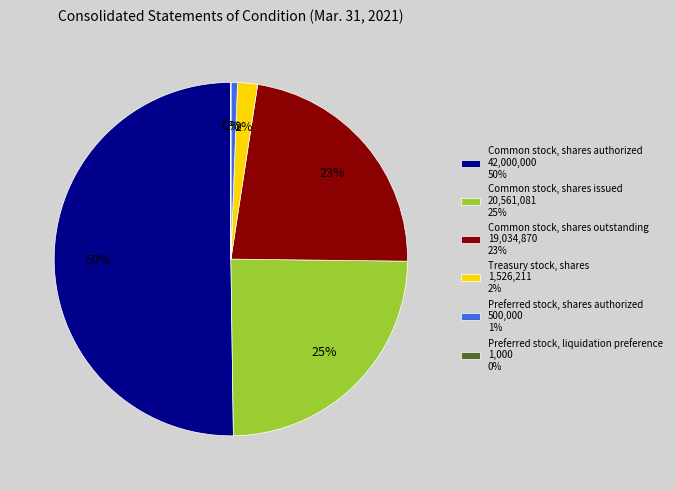

To the nearest percent, what is the difference between the largest and smallest slice percentages?

50%